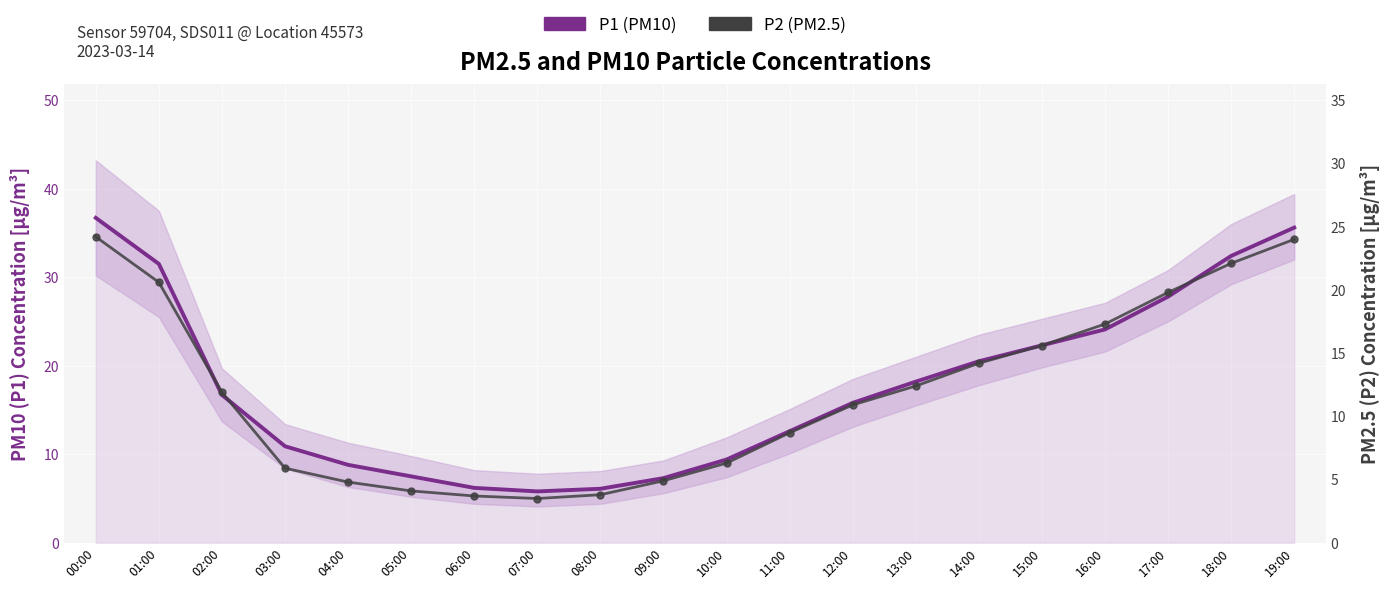

What is the difference between the P1 (PM10) values at 03:00 and 08:00?

4.8